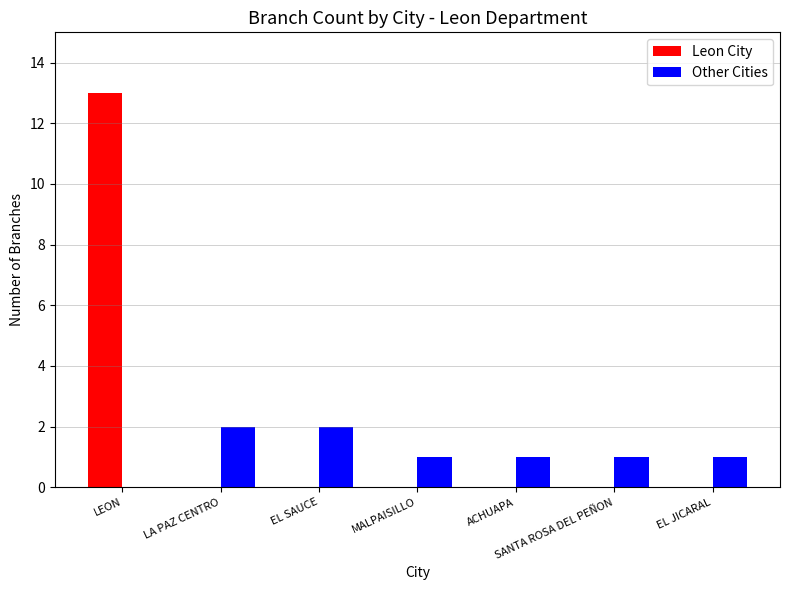

What is the spread (max minus min) of values at MALPAISILLO?

1